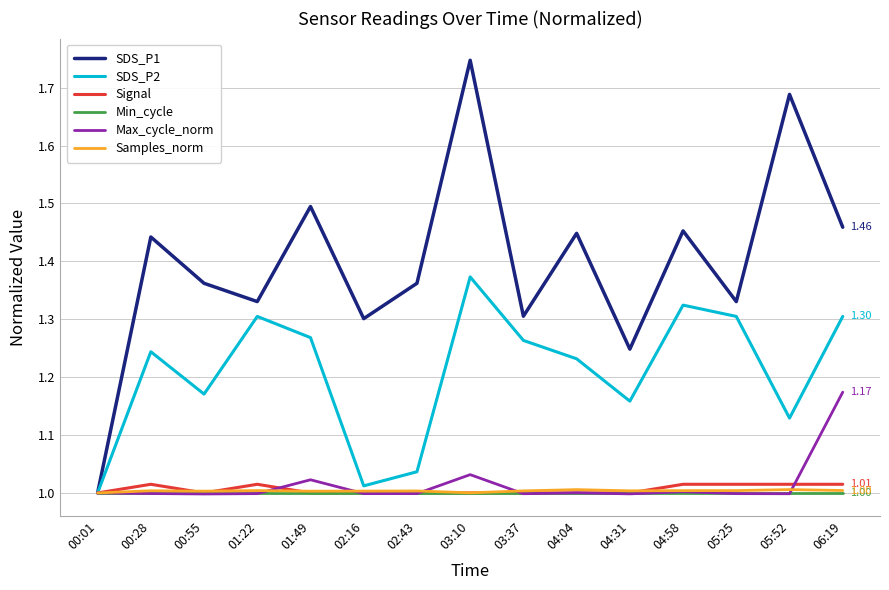

In Samples_norm, how many points are lower than both neighbors (excluding endpoints)?

4